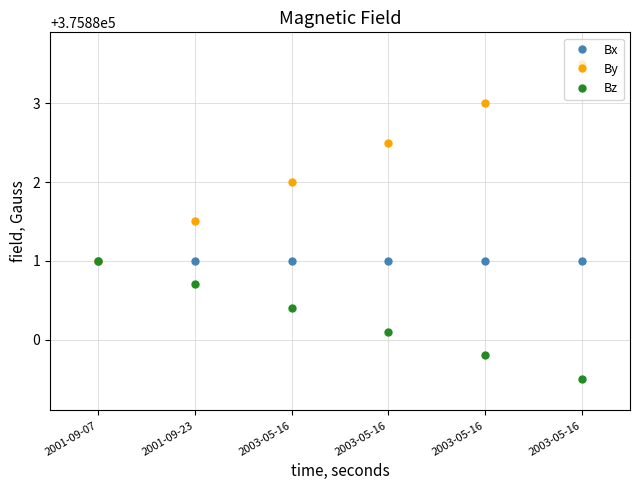

How many categories are shown in the chart?

6